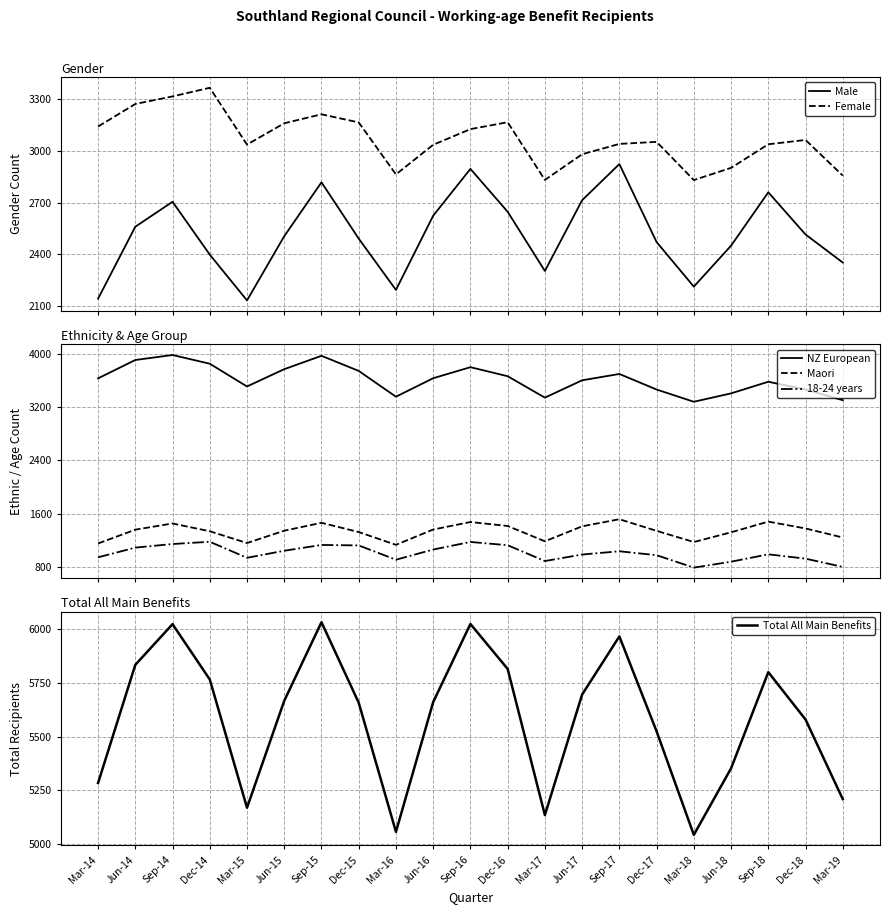

What is the sum of the Male values at Jun-15 and Mar-19?

4857